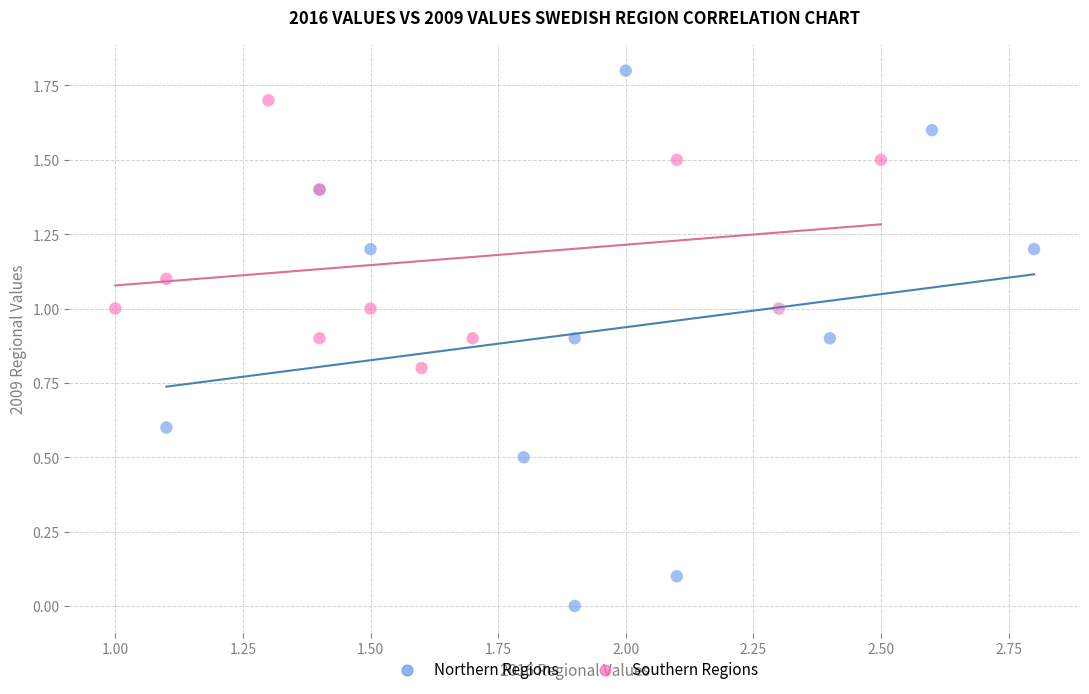

Which series has the widest spread of Y values?

Northern Regions